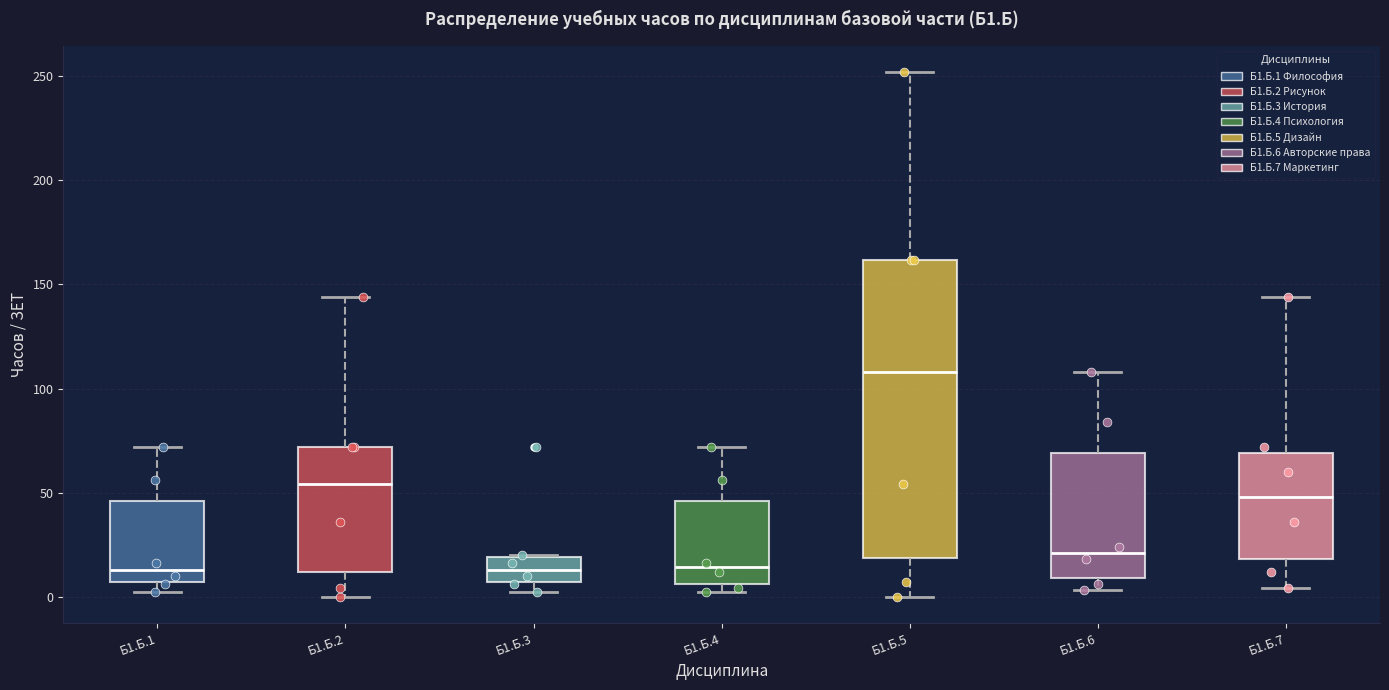

Which box is the tallest, from its lower edge to its upper edge?

Б1.Б.5